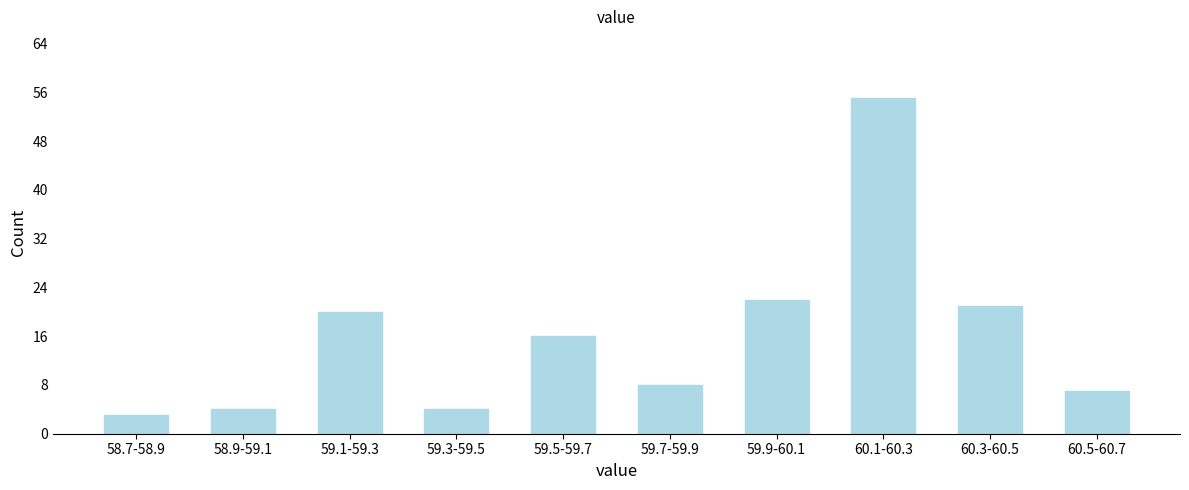

Reading right to left, what are all the values shown in this chart?

60.5-60.7=7	60.3-60.5=21	60.1-60.3=55	59.9-60.1=22	59.7-59.9=8	59.5-59.7=16	59.3-59.5=4	59.1-59.3=20	58.9-59.1=4	58.7-58.9=3